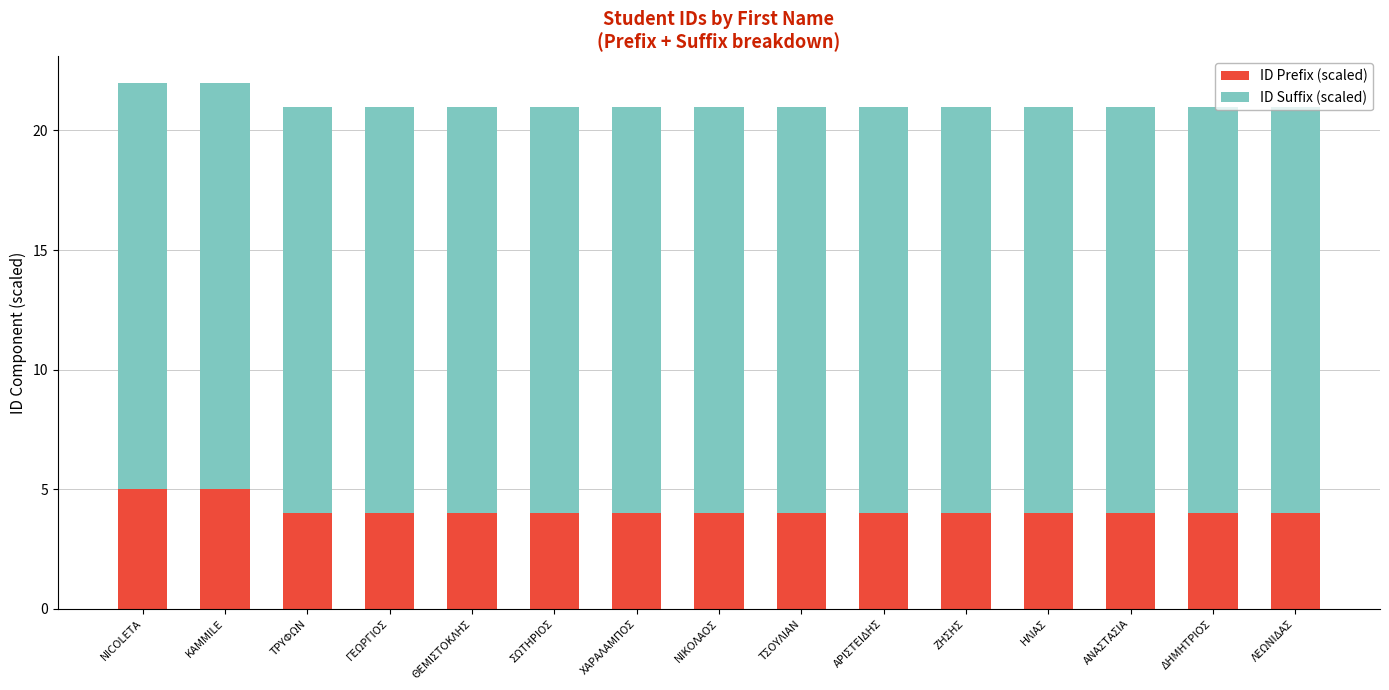

What is the minimum value for ID Prefix (scaled)?

4